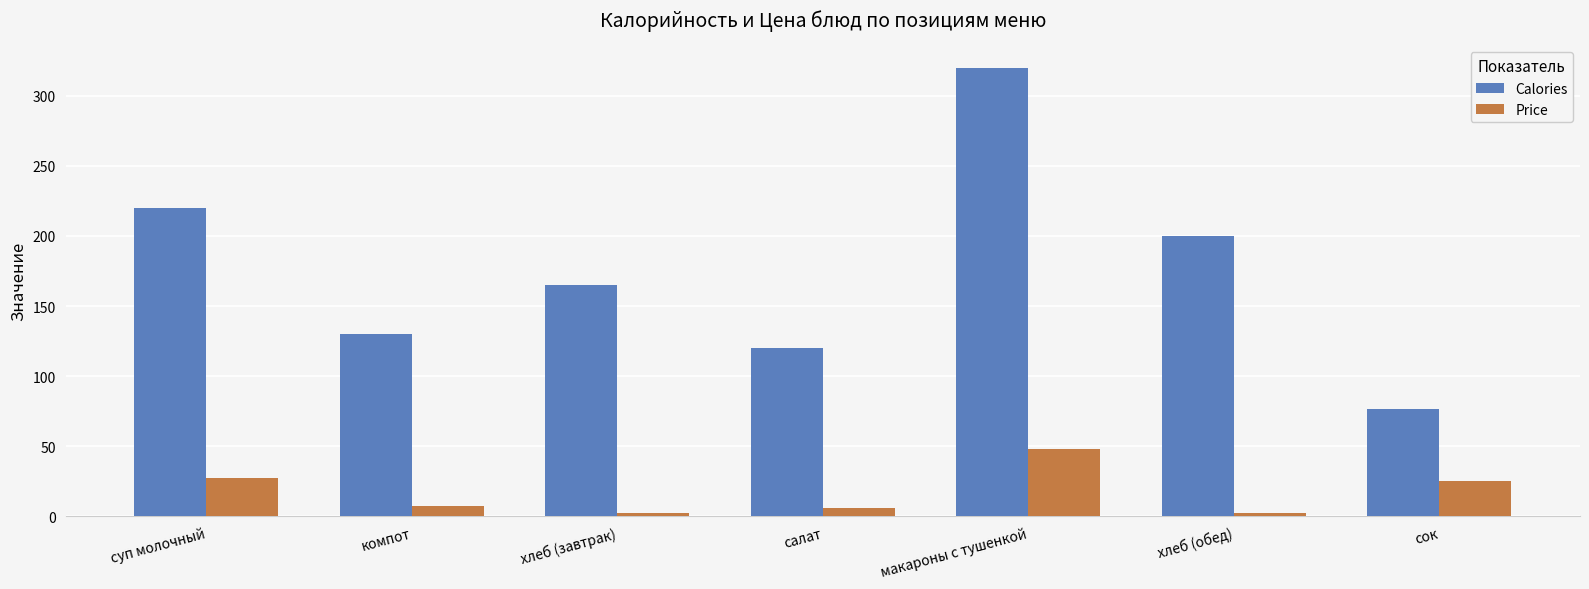

At which category does the chart reach its peak across all series?

макароны с тушенкой